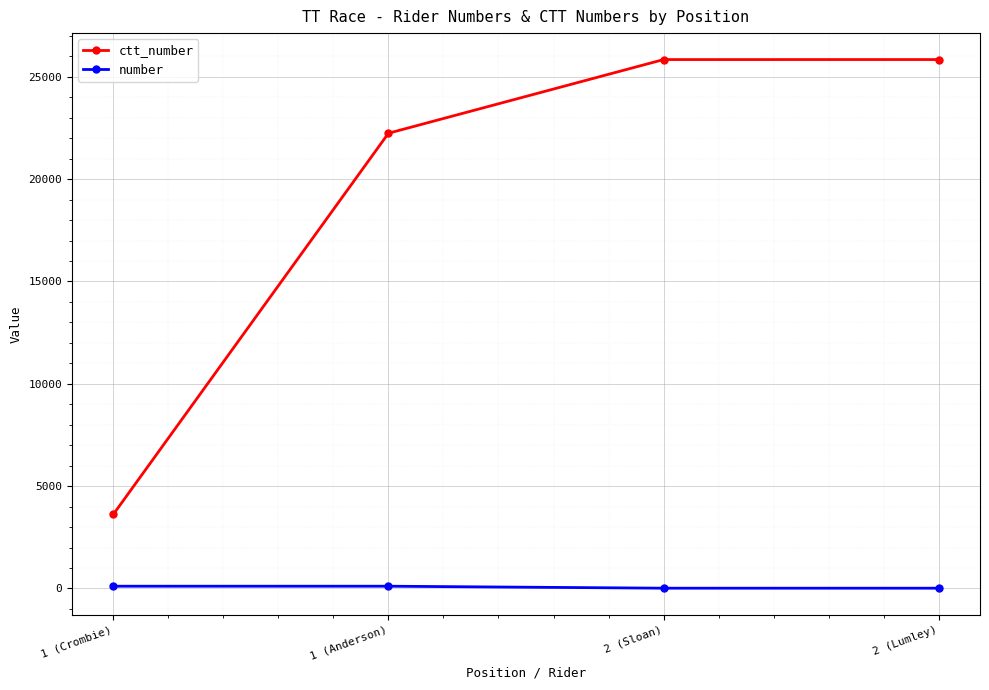

What is the spread (max minus min) of values at 2 (Sloan)?

25832